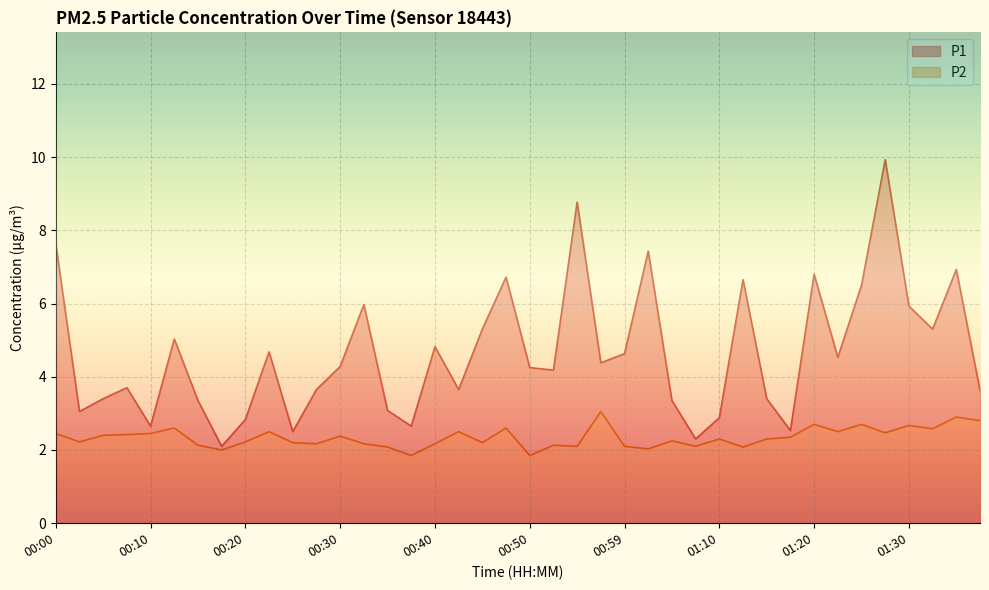

Rank the series by their average value, from lowest to highest.

P2, P1